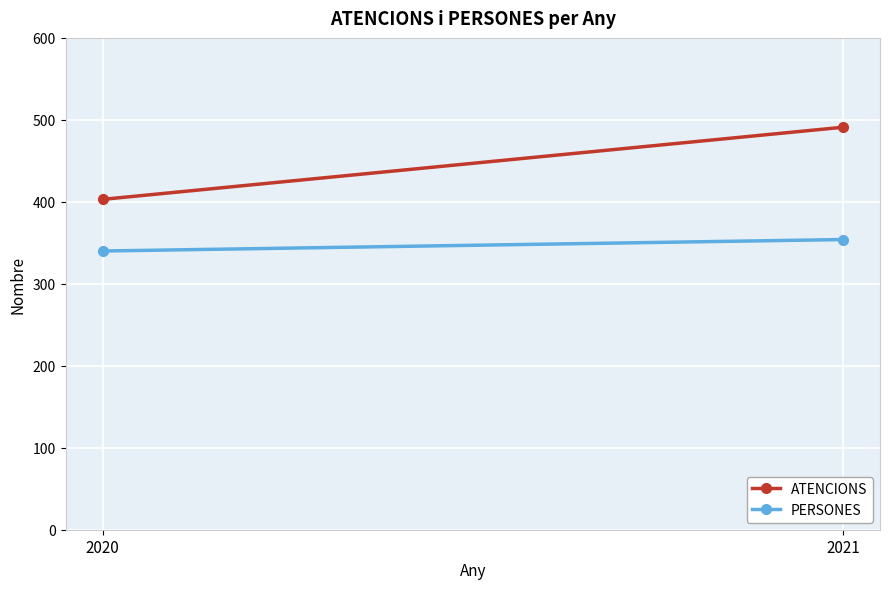

Reading right to left, what are all the values shown in this chart?

ATENCIONS: 491	403
PERSONES: 354	340